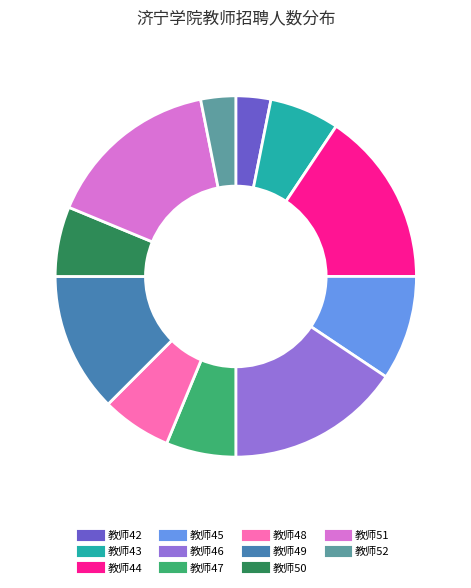

True or false: 教师45 accounts for 9% of the total.

True